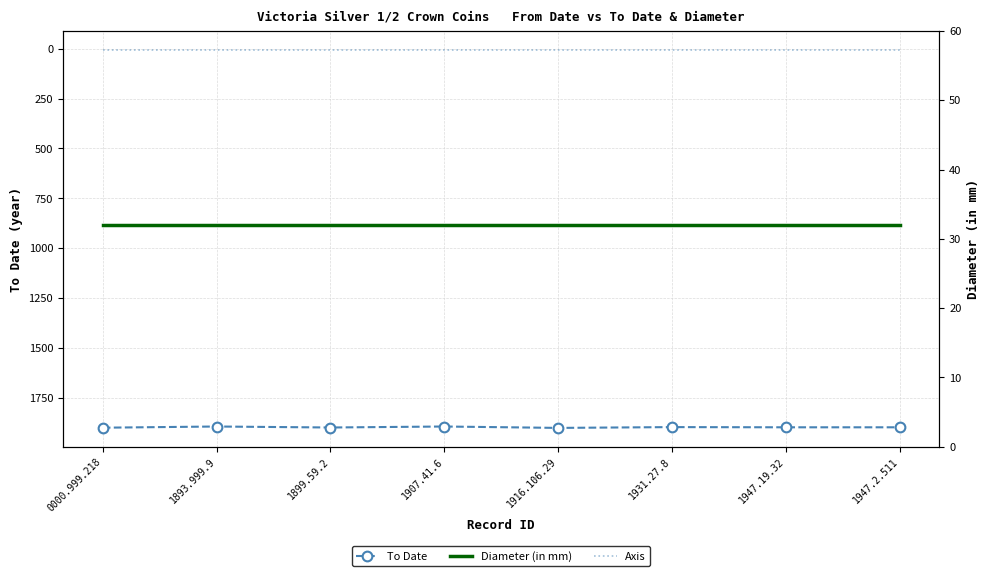

Which series has the largest total across all categories?

To Date